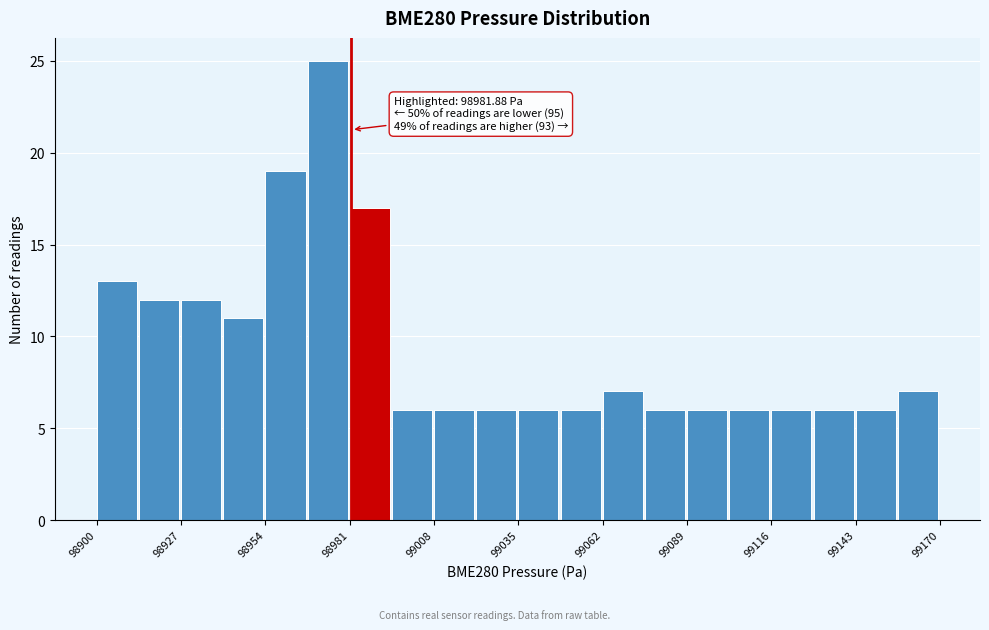

Around what value on the x-axis is the tallest bar? Give the approximate position of its centre, as read against the axis.

98975